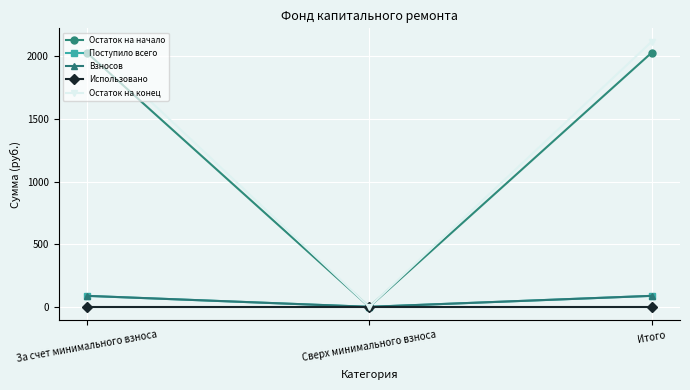

How many lines are shown in the chart?

5